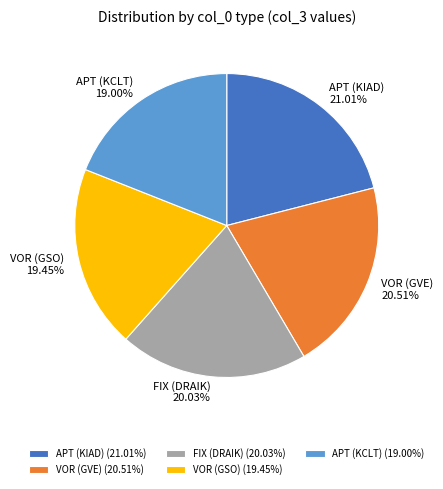

What percentage is NOT represented by APT (KCLT)?

81.0%